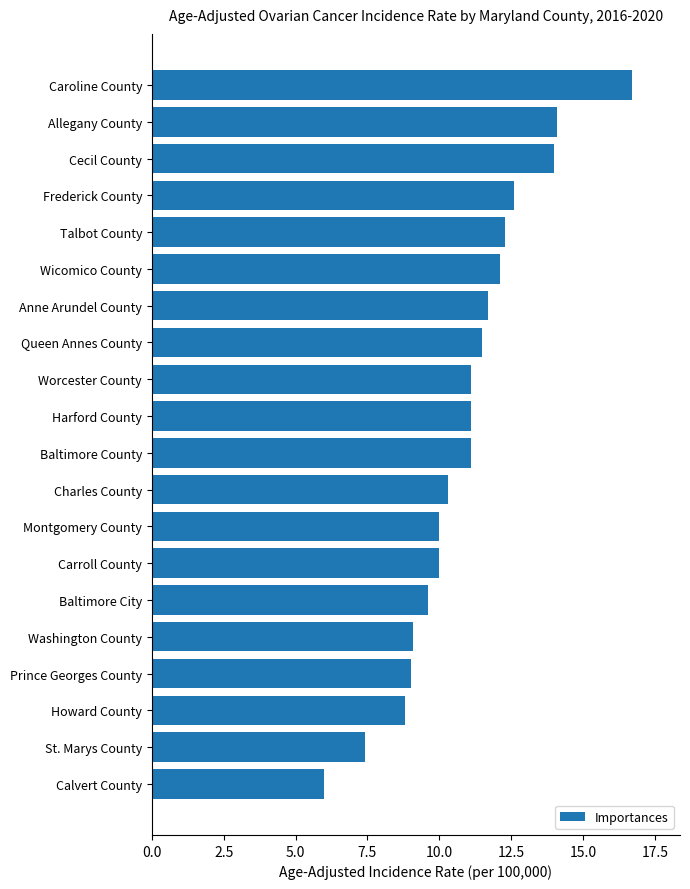

Reading top to bottom, transcribe all the data shown in this chart.

16.7	14.1	14.0	12.6	12.3	12.1	11.7	11.5	11.1	11.1	11.1	10.3	10.0	10.0	9.6	9.1	9.0	8.8	7.4	6.0